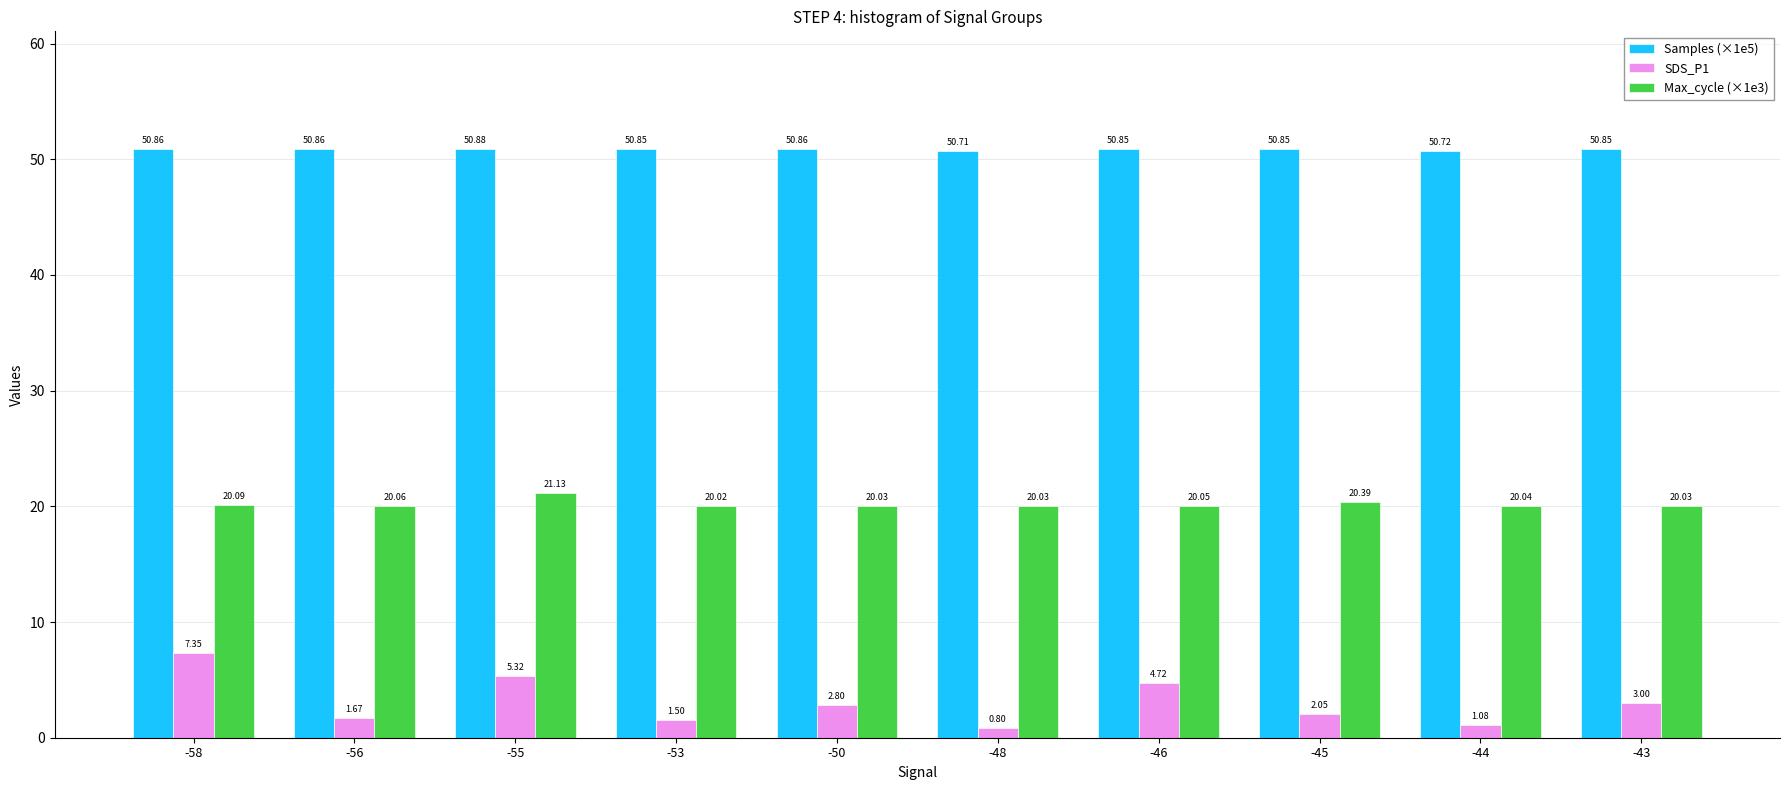

What is the value of the Max_cycle (×1e3) bar at the 10th from the left?

20.0